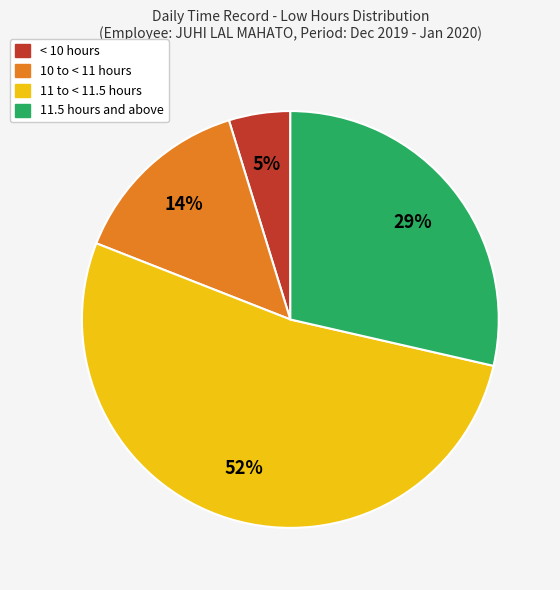

Is there a majority slice in this chart?

Yes